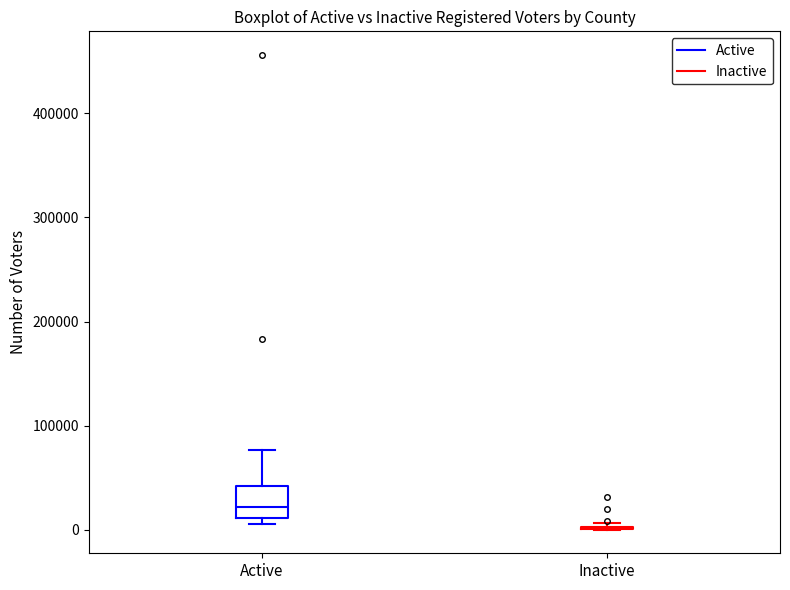

Reading left to right, read every box against the y-axis: the position of its median line, the range the box covers, and the ends of its whiskers. The values are not printed on the chart, so give them approximately, as read against the axis.

Active: median 20000, box 10000 to 40000, whiskers 10000 (just below the box's lower edge) to 80000
Inactive: box collapsed to a line at 0, whiskers 0 to 10000